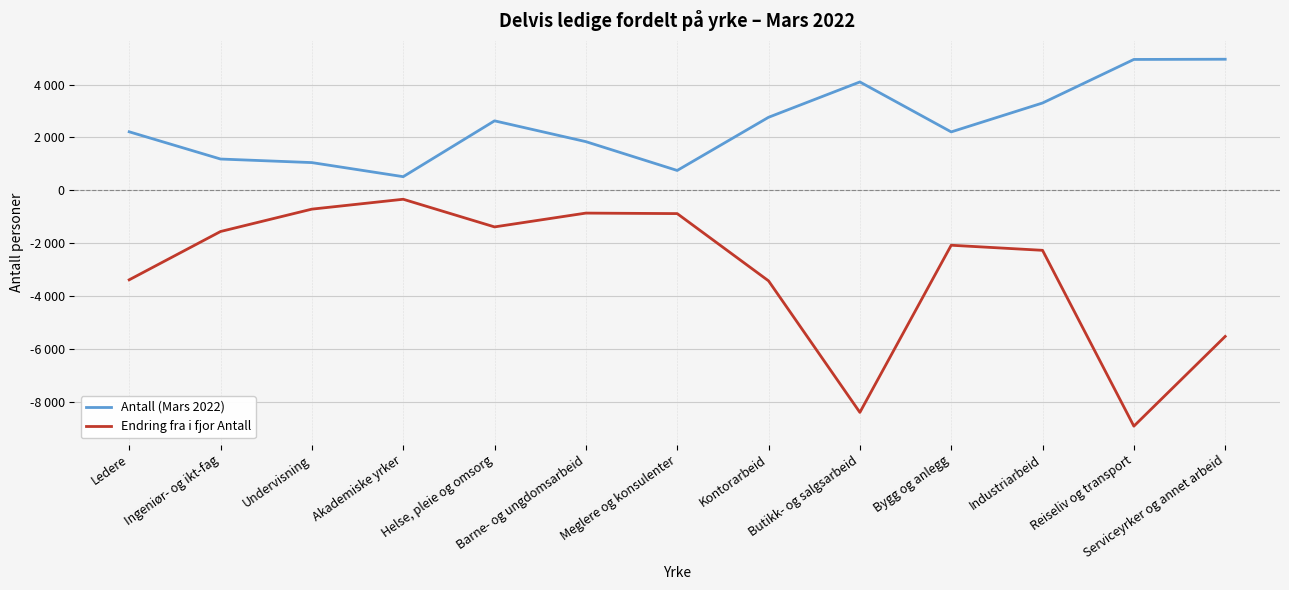

What is the label of the 2nd point from the left?

Ingeniør- og ikt-fag